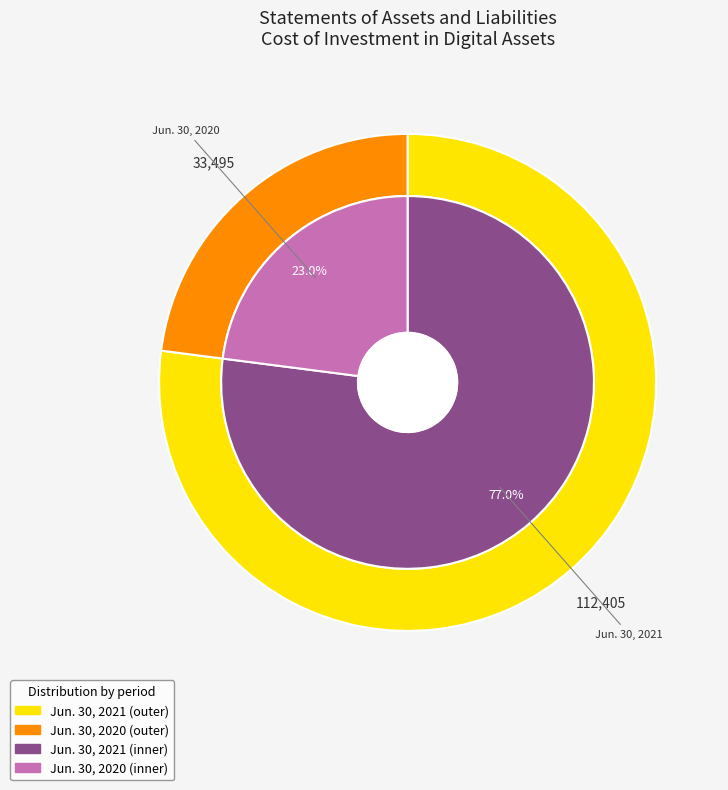

Which category has the smallest portion of the pie?

Cost of investment in digital assets (Jun. 30, 2020)